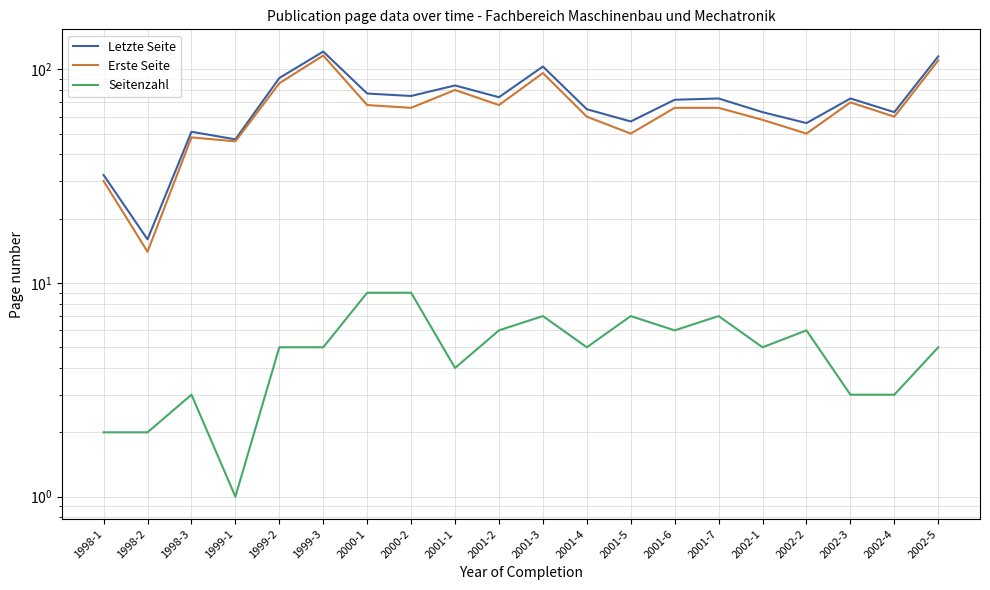

Is it true that Seitenzahl equals 9 at 2002-2?

False